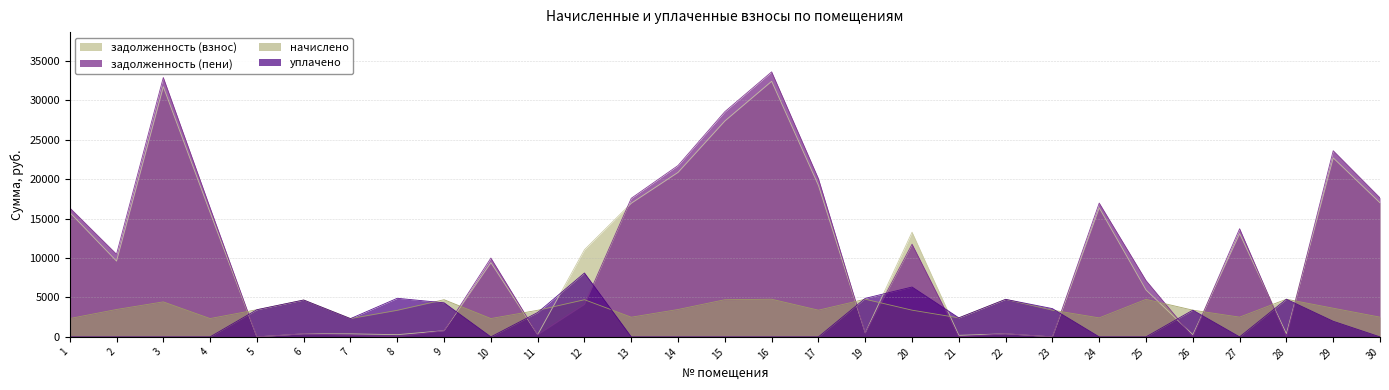

What is the difference between the highest and lowest values at 22?

4365.3